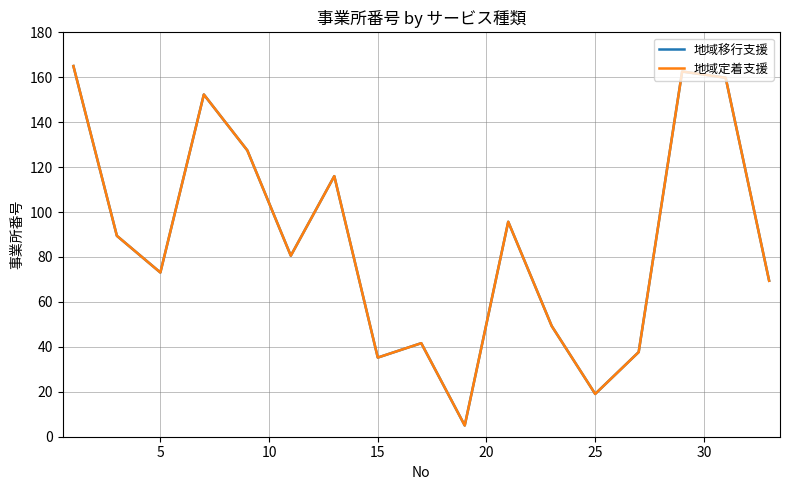

What is the minimum value for 地域定着支援?

5.0